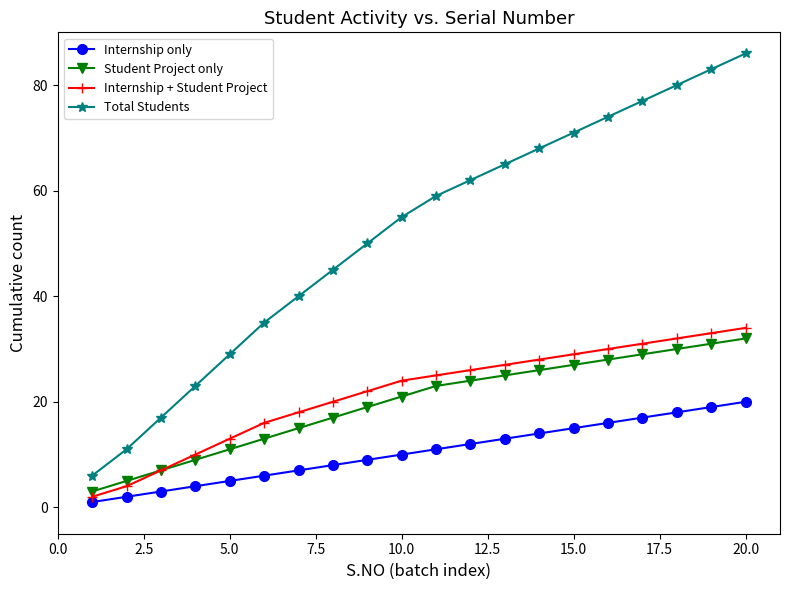

True or false: Total Students has more than 2 interior local peaks.

False